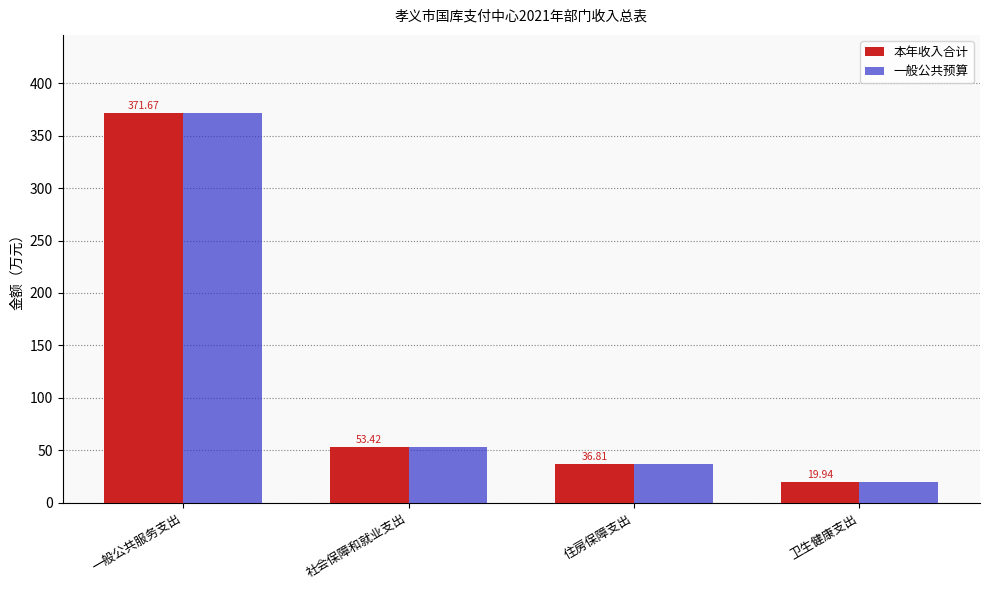

At which label does 一般公共预算 first exceed 53?

一般公共服务支出